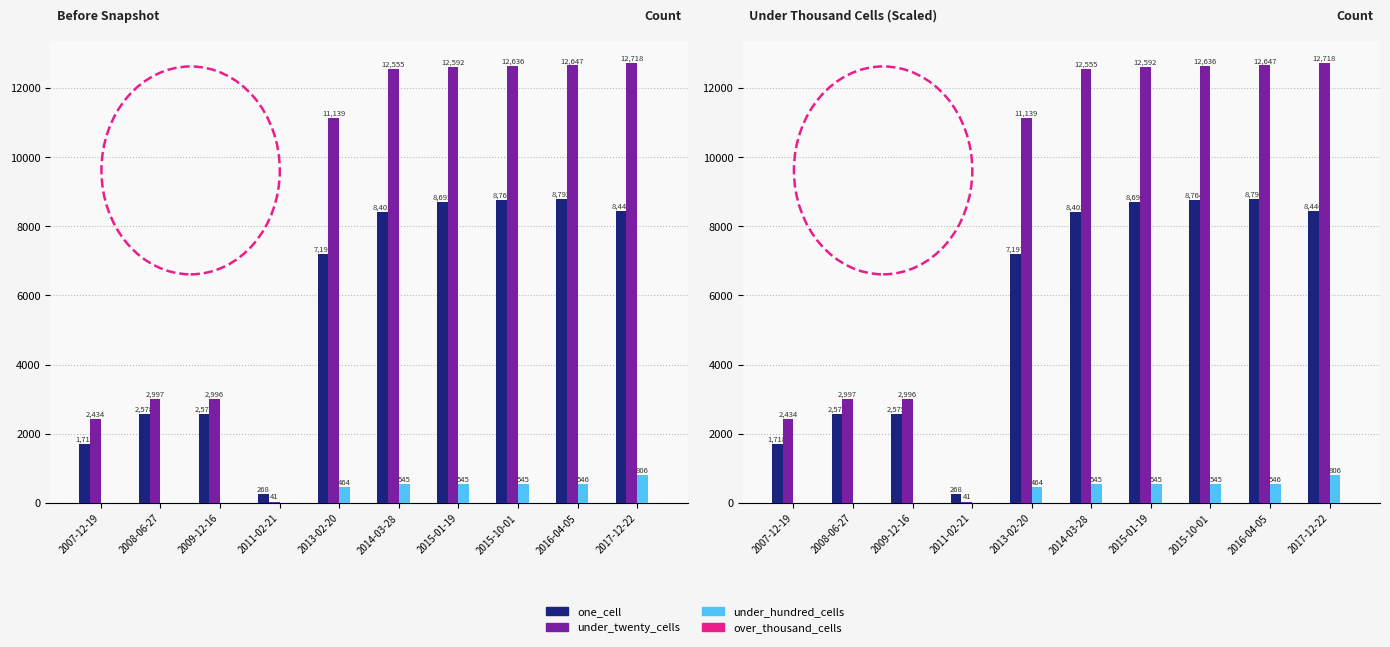

What is the average value of the one_cell series?

5744